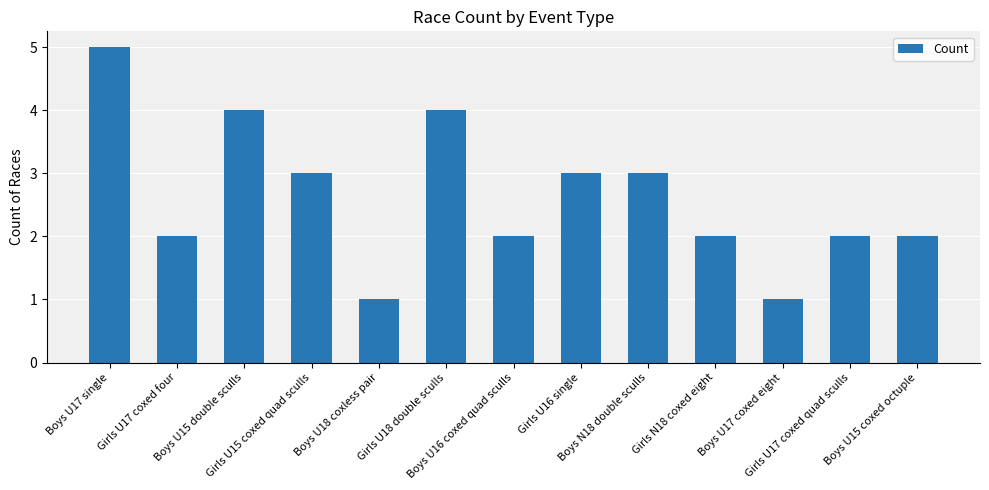

What position from the right is Boys U17 coxed eight?

3